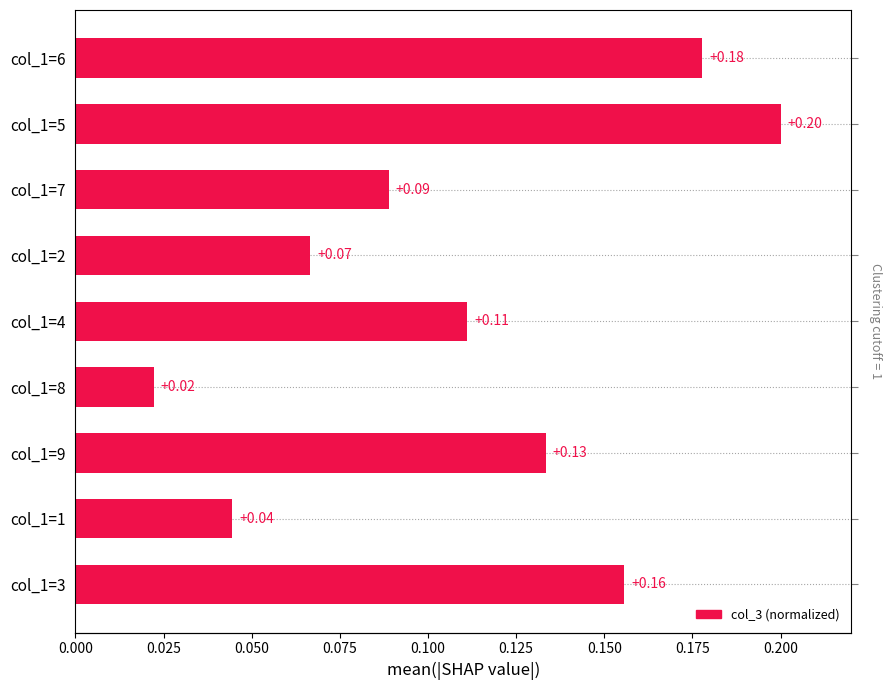

What is the average value?

0.1